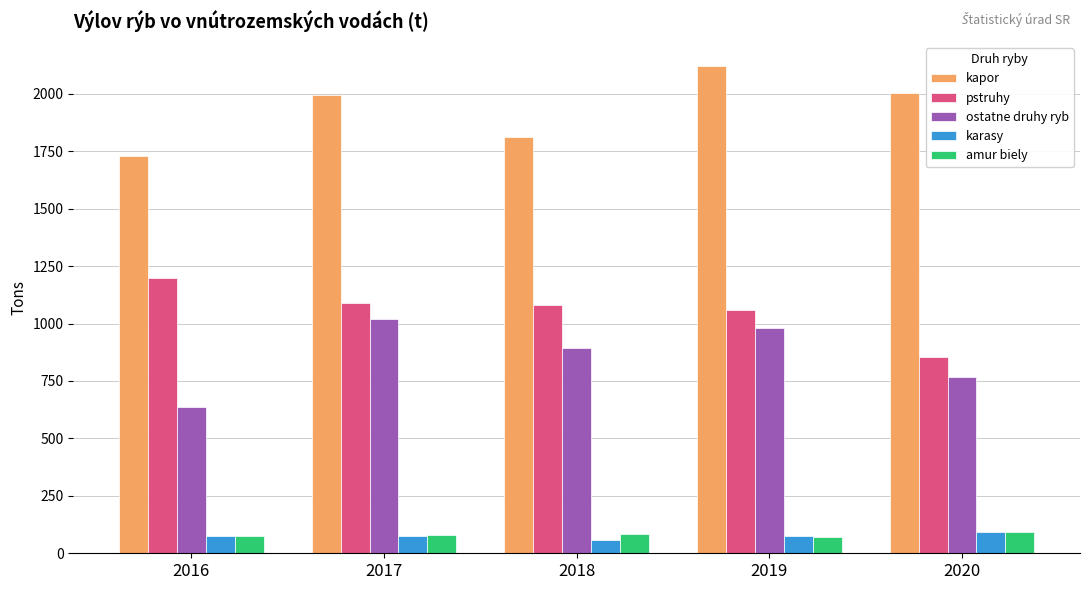

Count the number of categories in the chart.

5